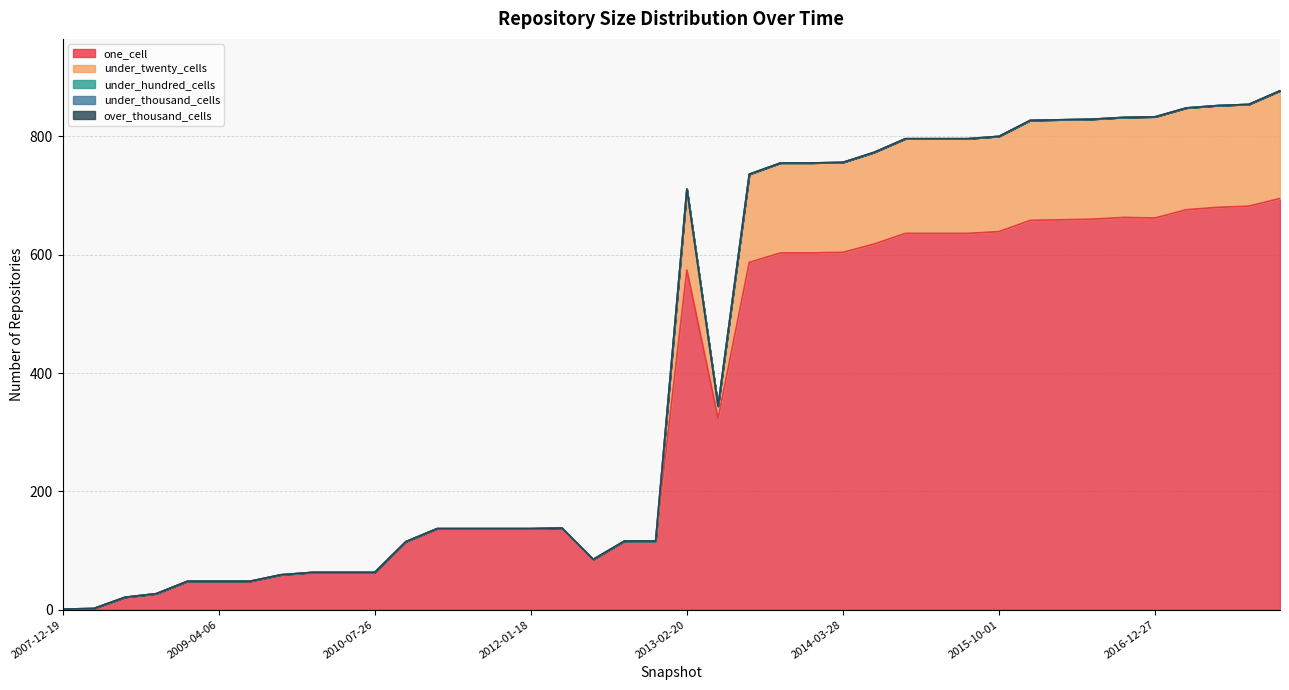

Does the chart display data point markers on the line(s)?

No